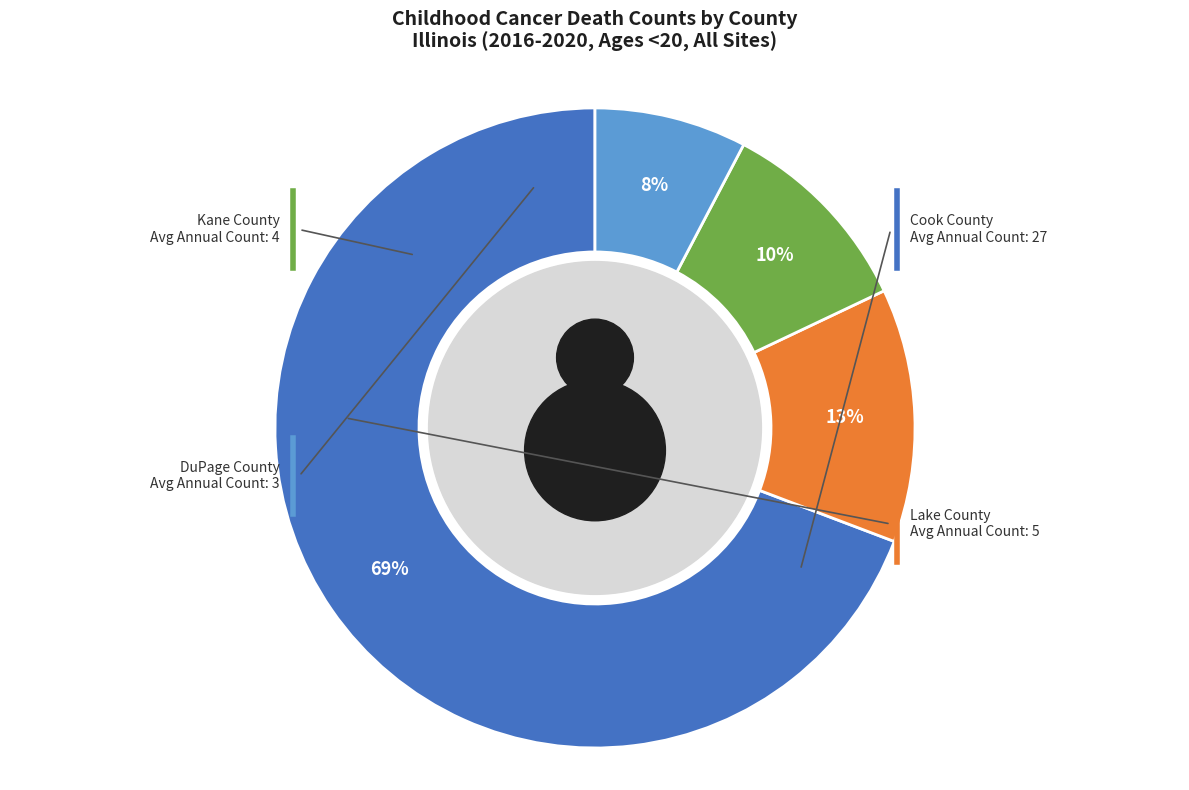

To the nearest percent, what percentage of the pie is Lake County?

13%